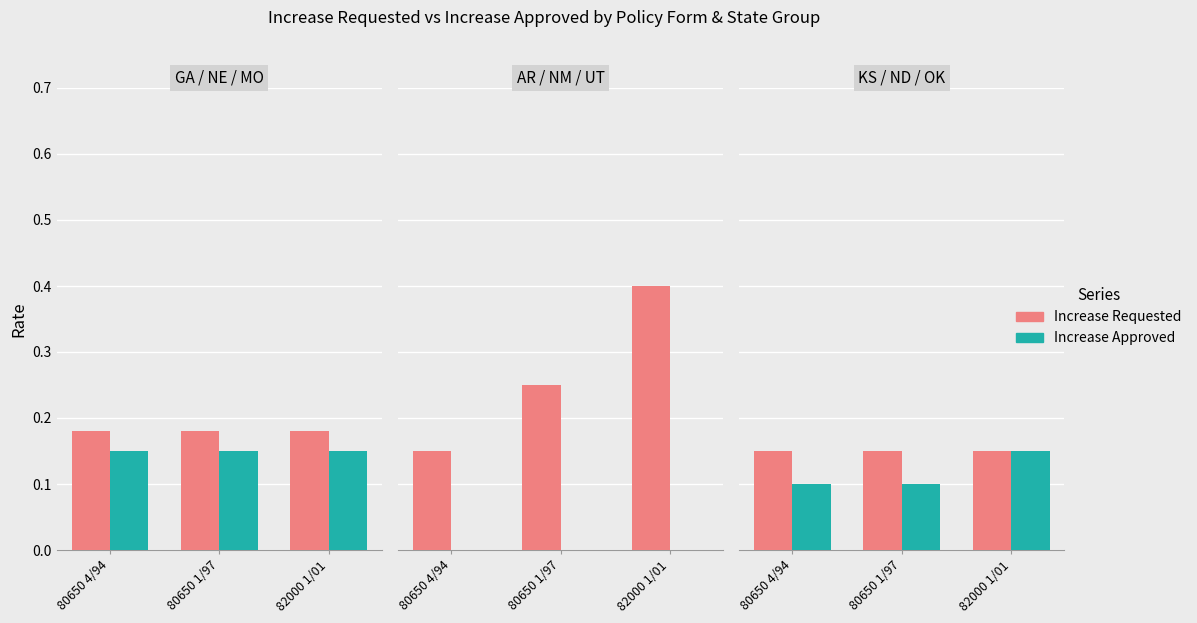

True or false: Increase Approved has a value of 0.1 at 80650 1/97.

True